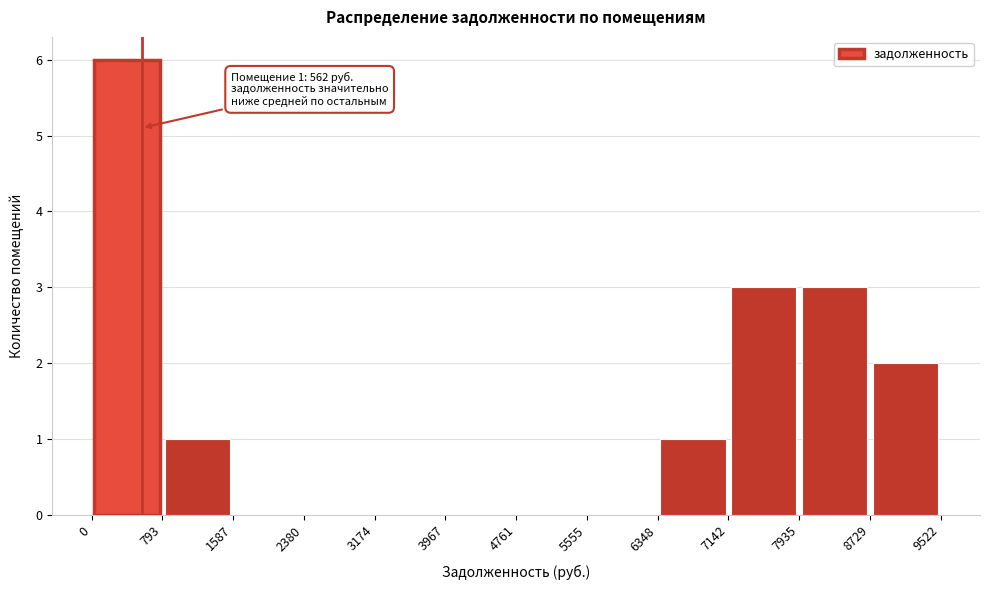

Over which range of the x-axis is the bar tallest?

0 to 793